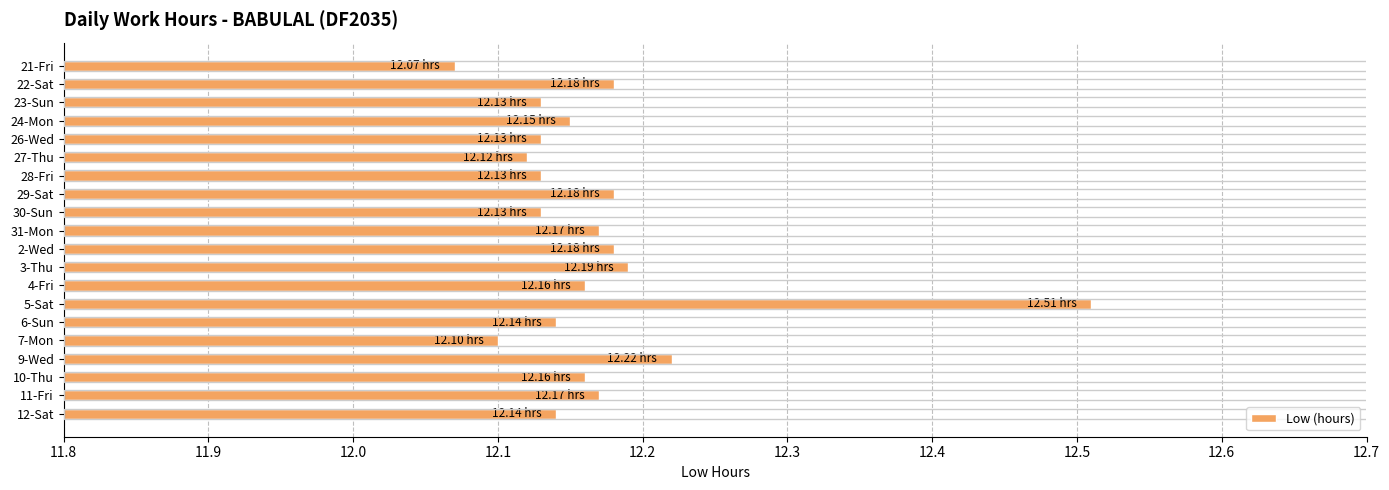

How many distinct data groups are displayed?

1